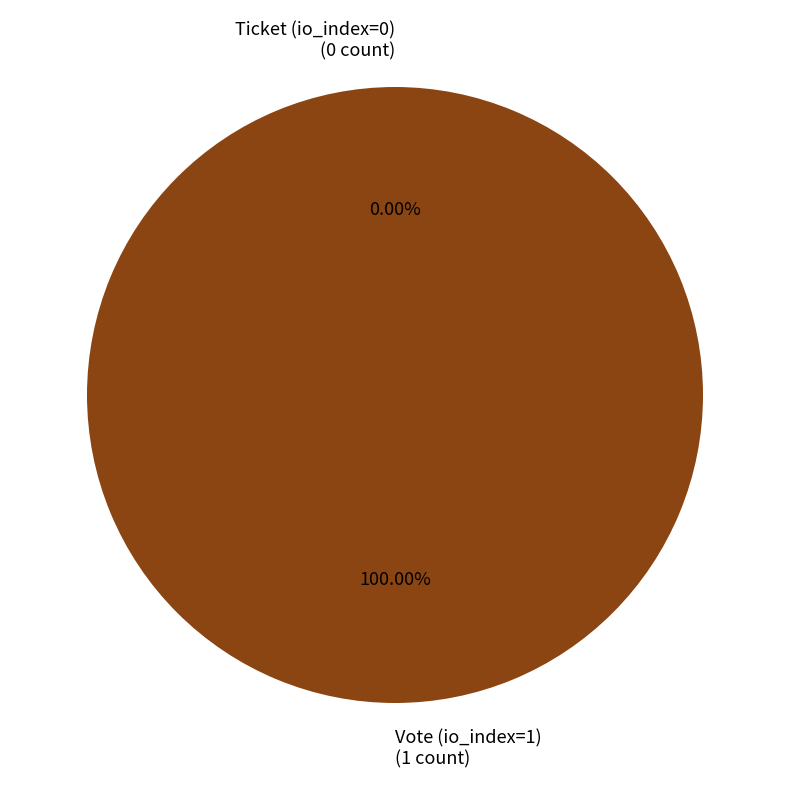

True or false: Ticket (io_index=0) accounts for 0% of the total.

True